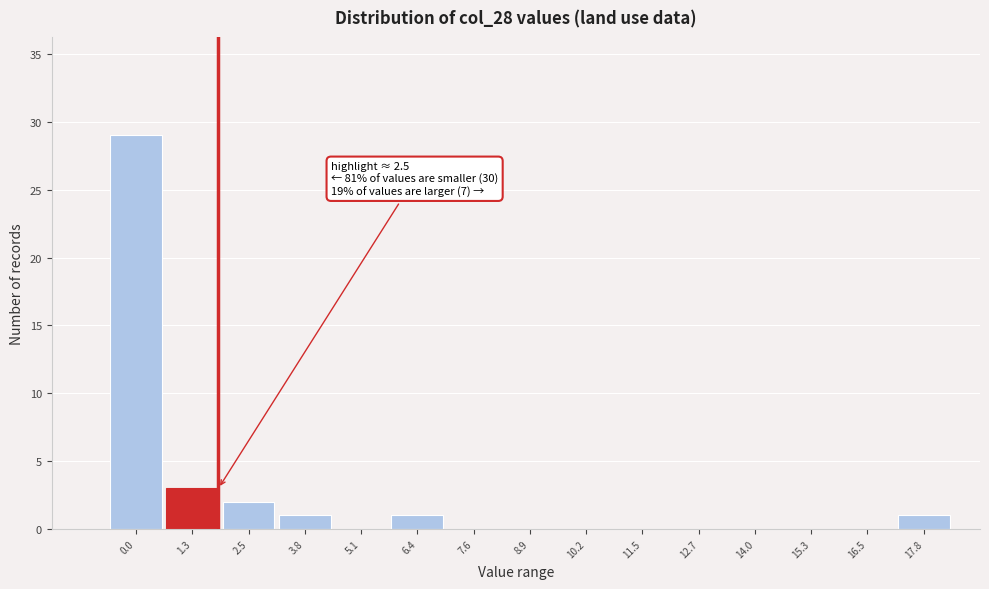

Reading right to left, list all the values displayed in this chart.

17.8=1	16.5=0	15.3=0	14.0=0	12.7=0	11.5=0	10.2=0	8.9=0	7.6=0	6.4=1	5.1=0	3.8=1	2.5=2	1.3=3	0.0=29